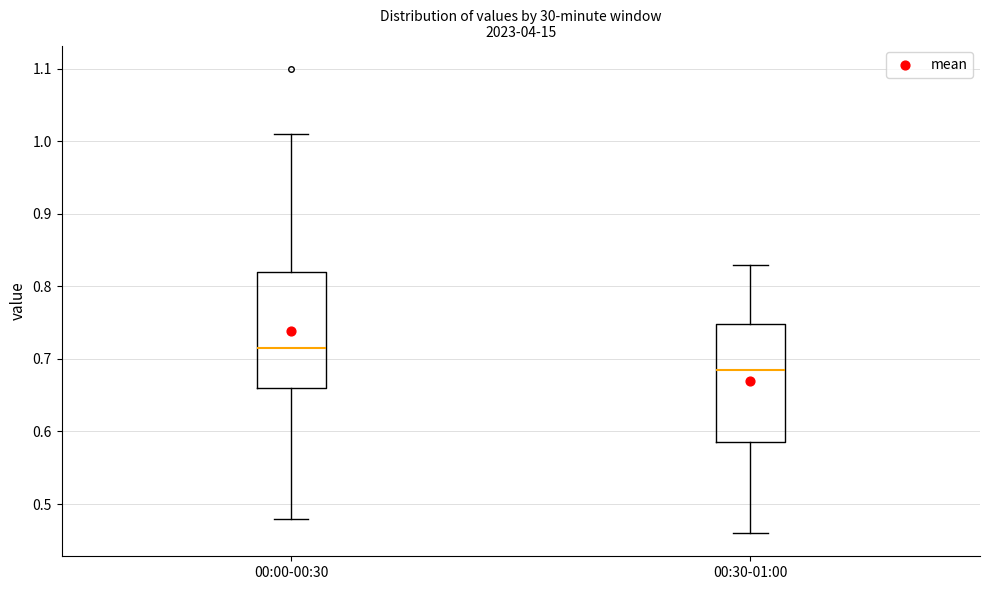

Which box's median line is the lowest?

00:30-01:00